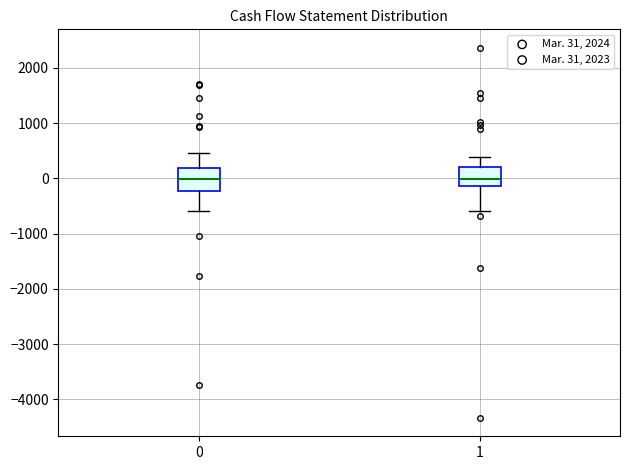

Reading left to right, transcribe this box plot: for each box, give where its median line is, the range the box spans, and where its two whiskers end, as read against the y-axis. The values are not printed on the chart, so give them approximately, as read against the axis.

0: median 0, box -200 to 200, whiskers -600 to 500
1: median 0, box -100 to 200, whiskers -600 to 400